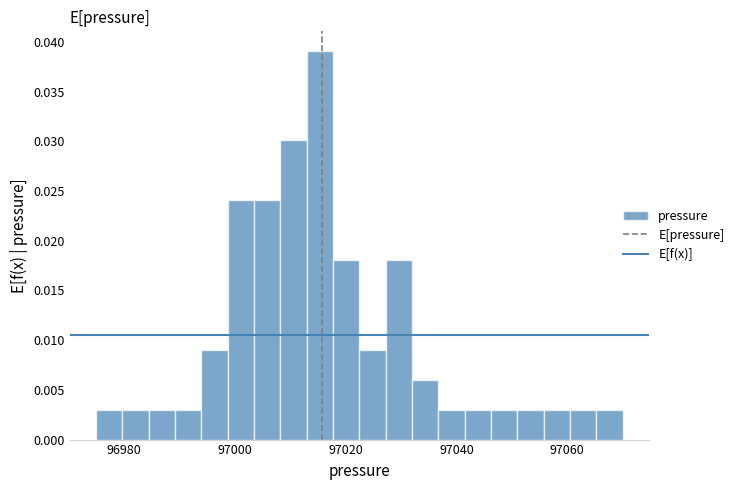

Around what value on the x-axis is the tallest bar? Give the approximate position of its centre, as read against the axis.

97016